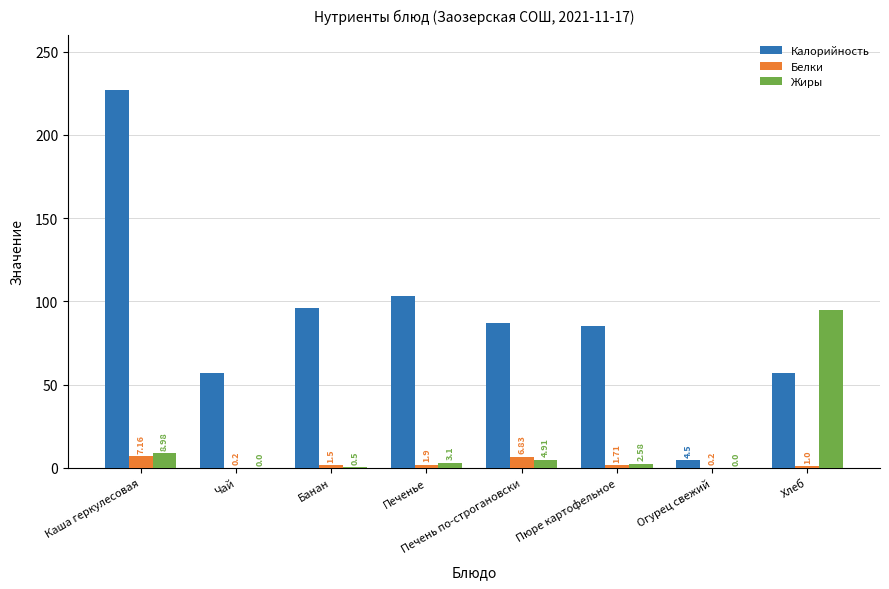

Where is Жиры nearest to the value 47?

Каша геркулесовая